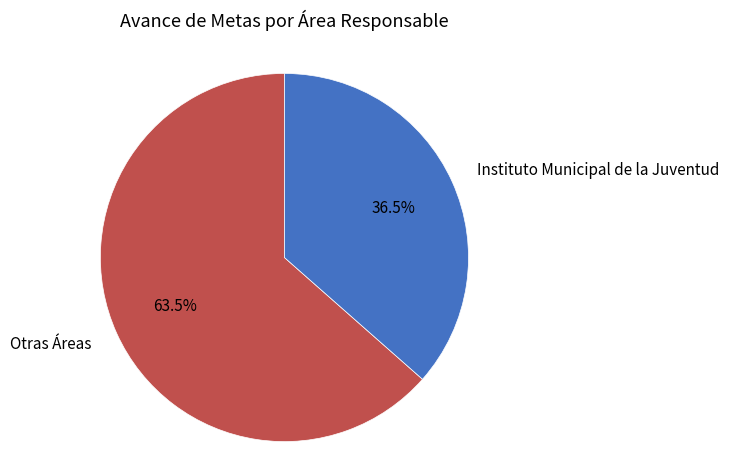

What is the ratio of the value at Otras Áreas to the value at Instituto Municipal de la Juventud?

1.7